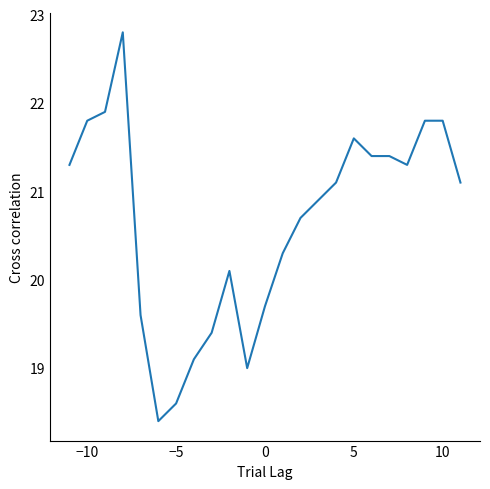

What is the greatest value displayed?

22.8